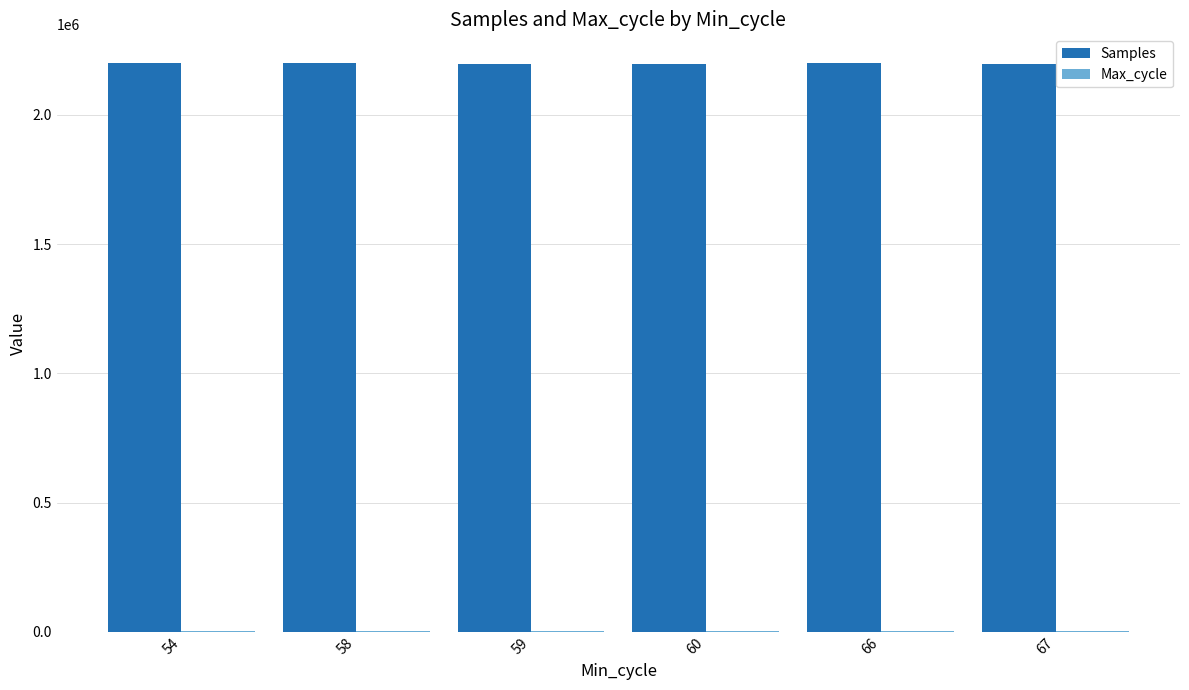

What is the maximum value shown in the chart?

2201985